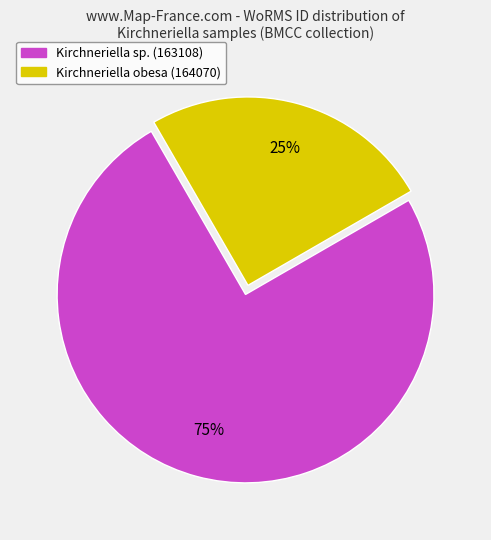

What is the smallest slice in the pie chart?

Kirchneriella obesa (164070)